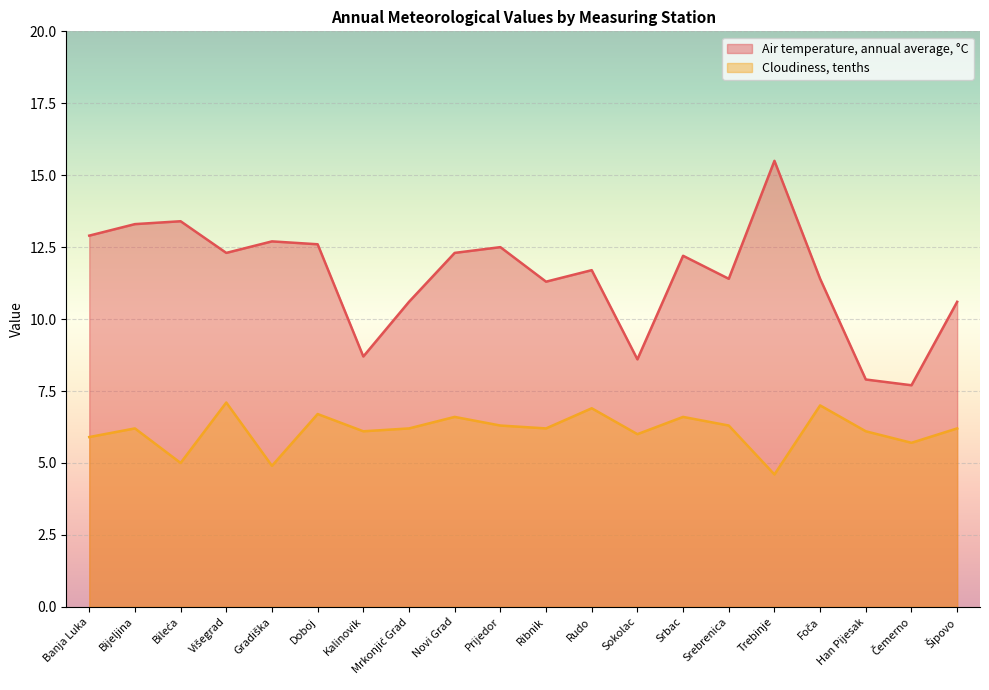

Reading left to right, what are all the values shown in this chart?

Air temperature, annual average, °C: 12.9	13.3	13.4	12.3	12.7	12.6	8.7	10.6	12.3	12.5	11.3	11.7	8.6	12.2	11.4	15.5	11.4	7.9	7.7	10.6
Cloudiness, tenths: 5.9	6.2	5.0	7.1	4.9	6.7	6.1	6.2	6.6	6.3	6.2	6.9	6.0	6.6	6.3	4.6	7.0	6.1	5.7	6.2